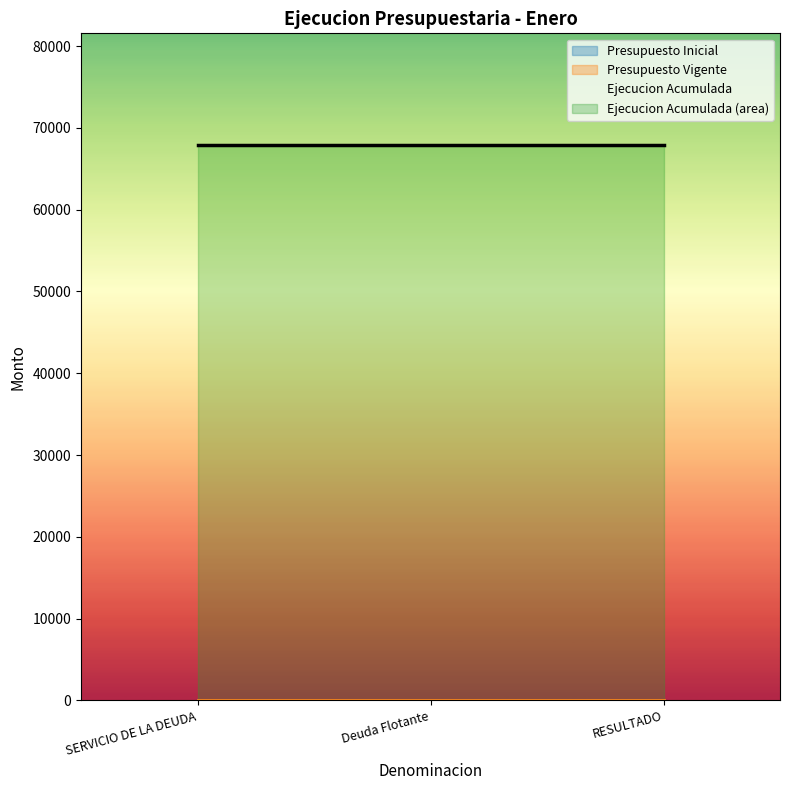

Does the chart have visible grid lines?

No